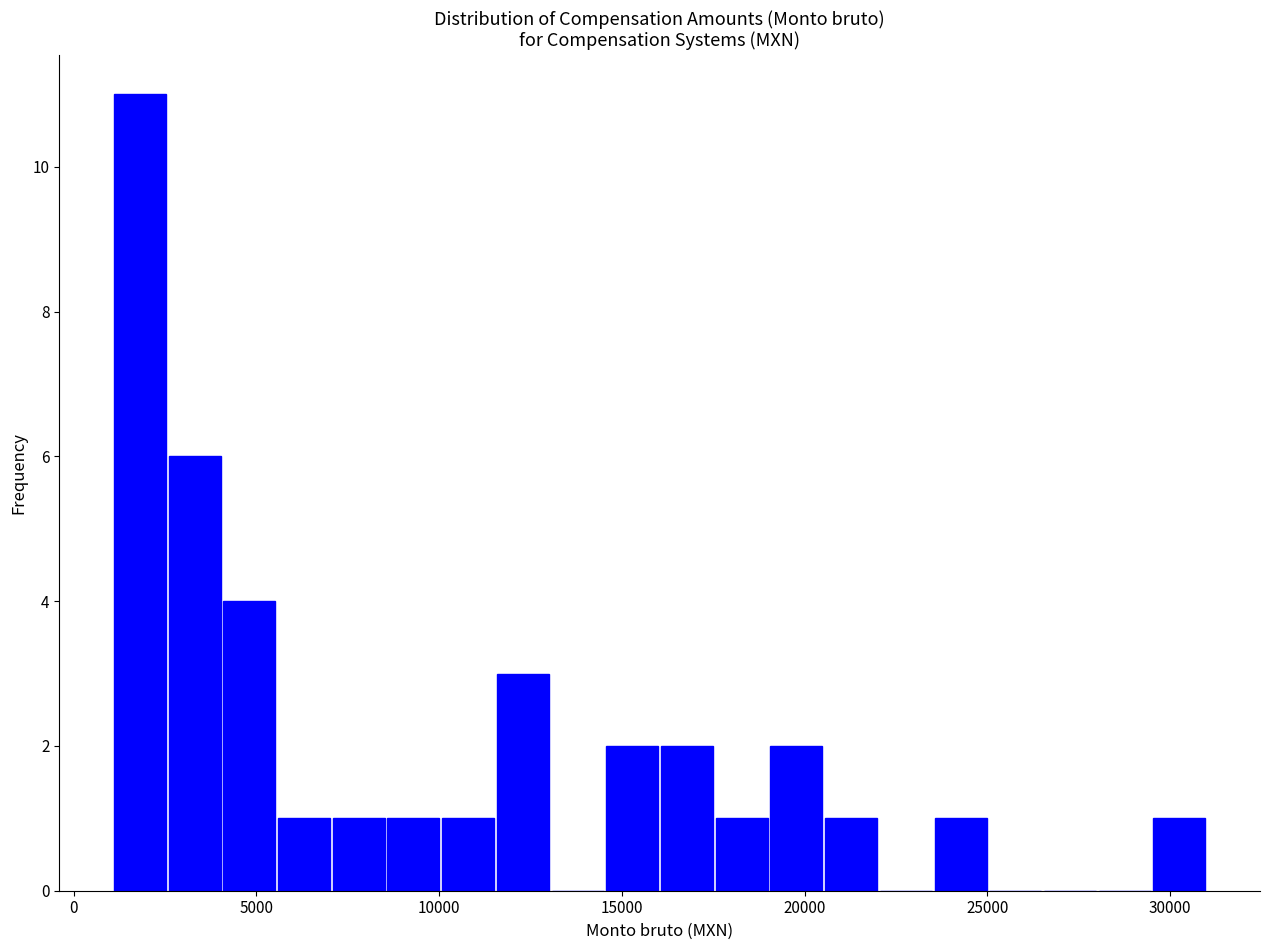

Around what value on the x-axis is the tallest bar? Give the approximate position of its centre, as read against the axis.

2000